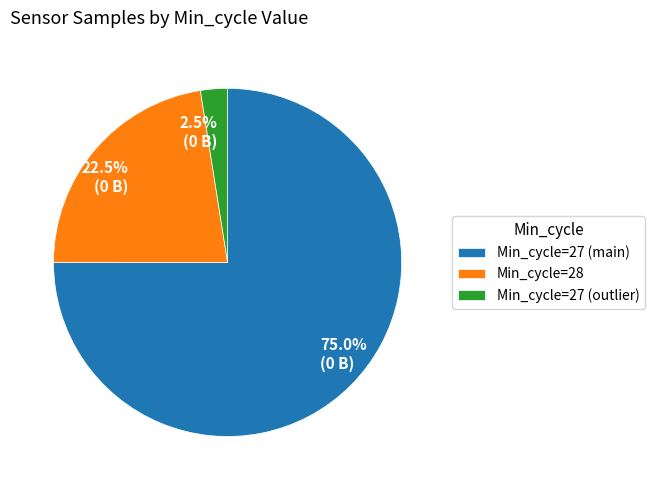

Between 22.5% (0 B) and 75.0% (0 B), which is larger?

75.0% (0 B)